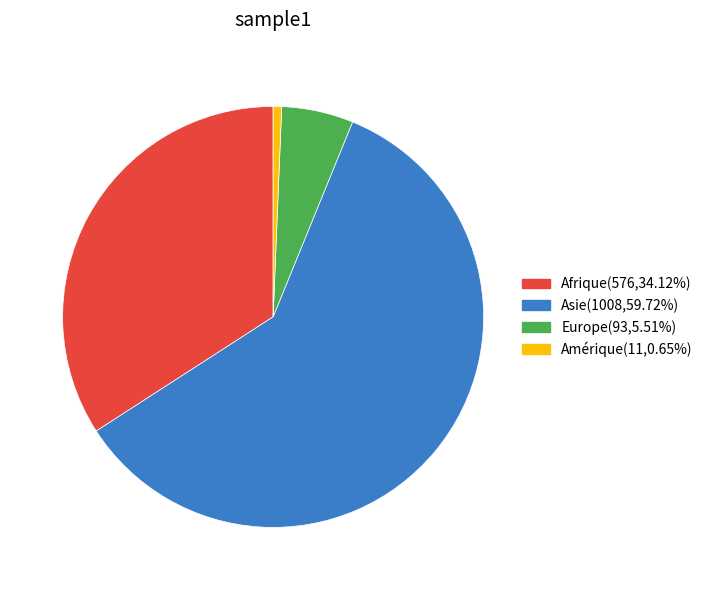

The Asie slice represents 60% of the pie. True or false?

True